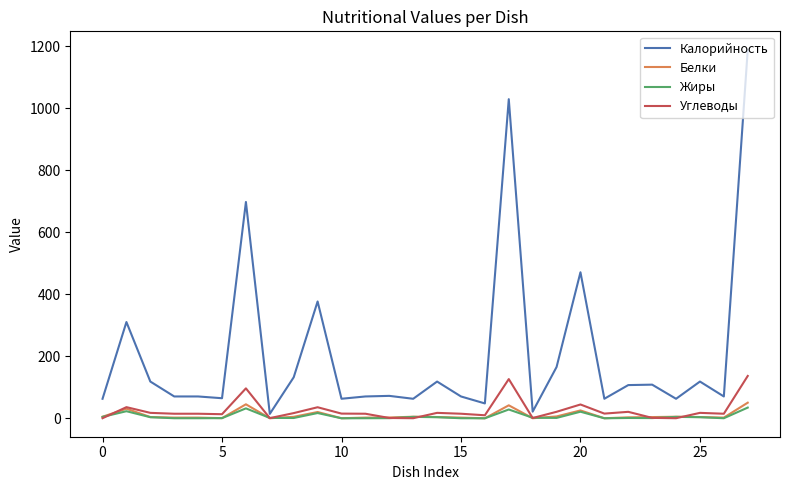

Which series has the largest total across all categories?

Калорийность